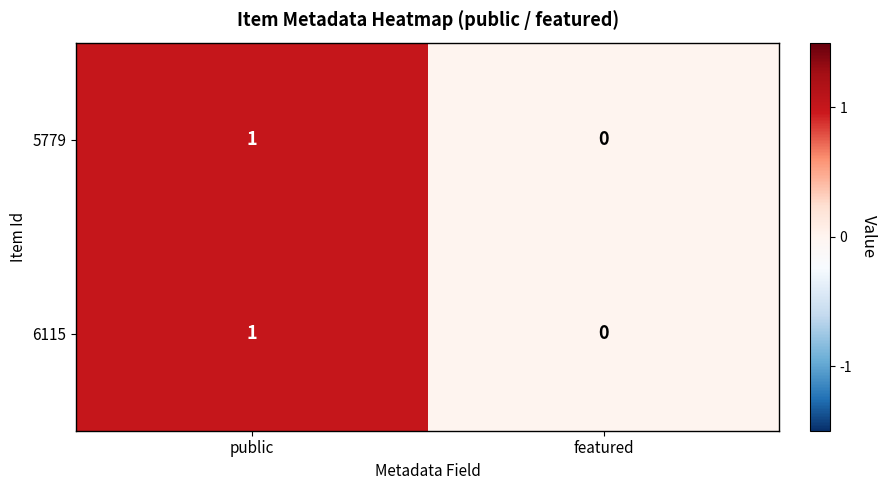

How many distinct data groups are displayed?

2